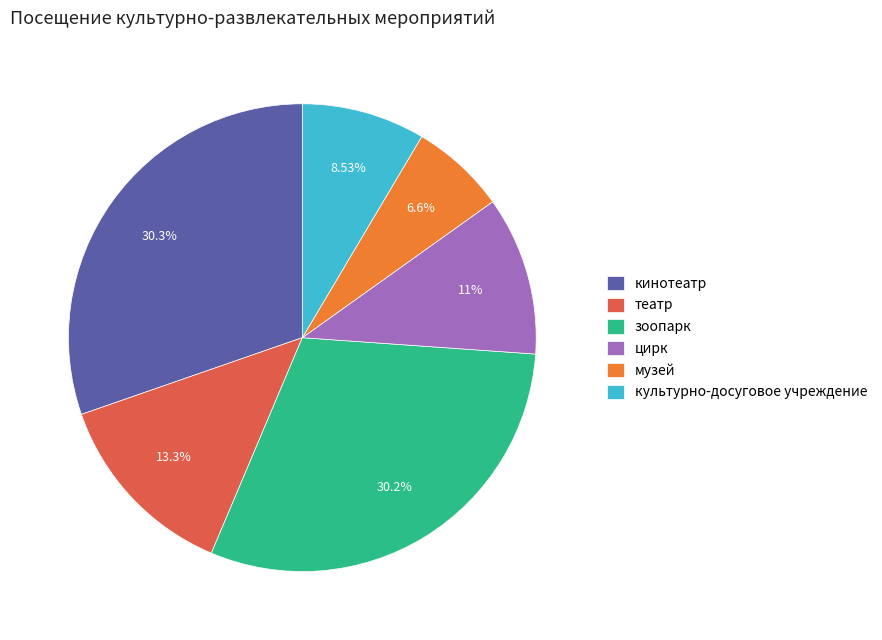

To the nearest percent, what is the difference between the largest and smallest slice percentages?

24%